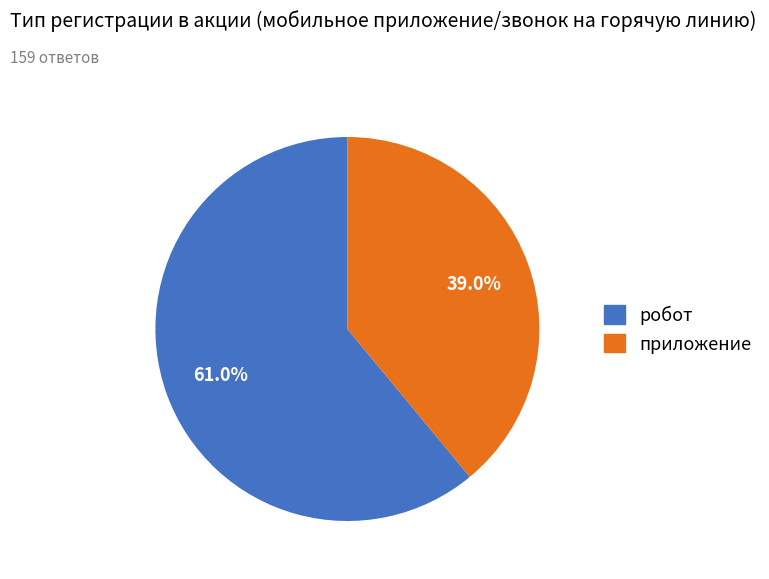

To the nearest percent, what is the difference between the largest and smallest slice percentages?

22%